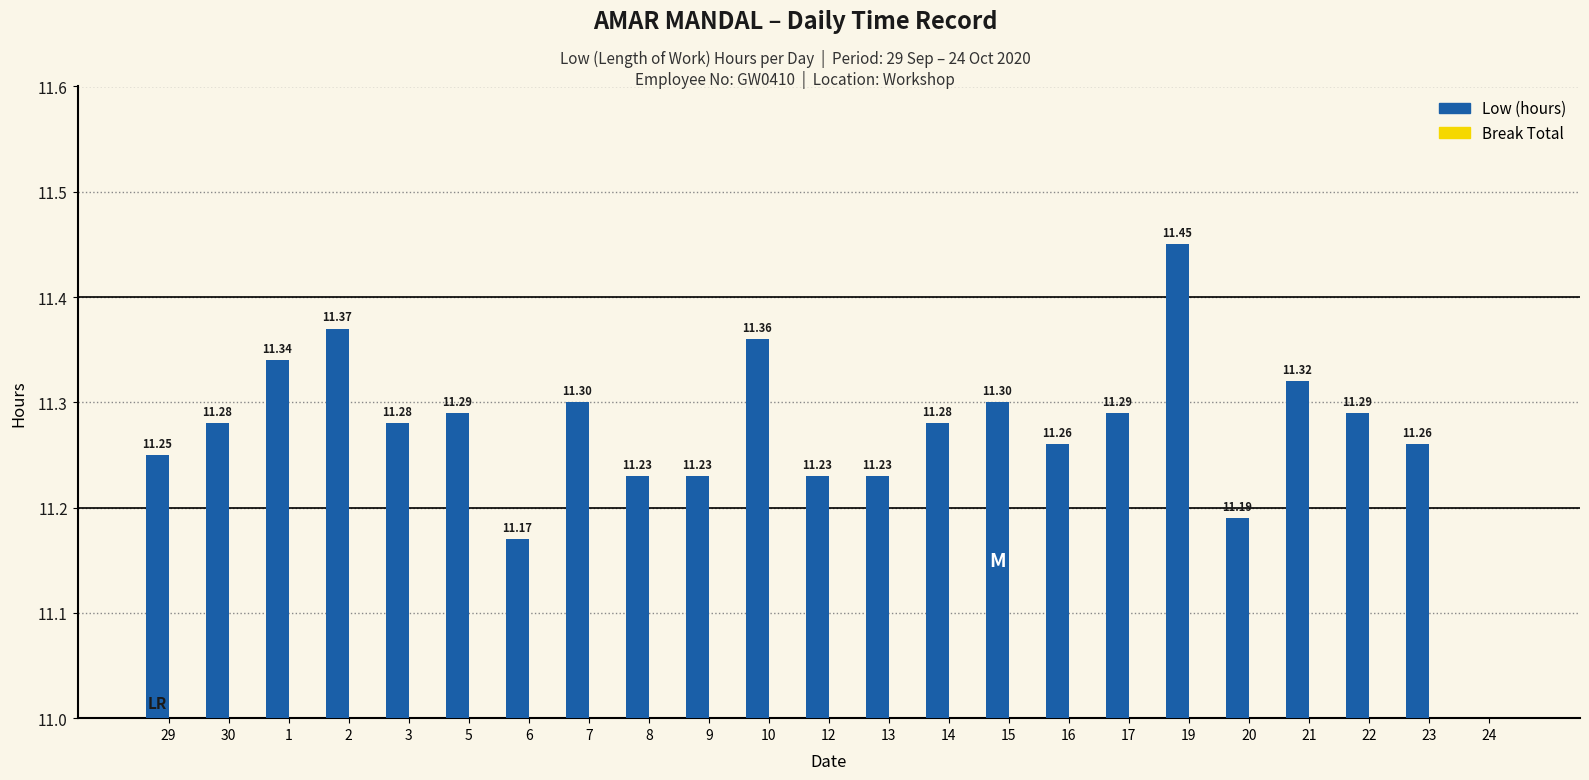

Reading left to right, what are all the values shown in this chart?

Low (hours): 29=11.2	30=11.3	1=11.3	2=11.4	3=11.3	5=11.3	6=11.2	7=11.3	8=11.2	9=11.2	10=11.4	12=11.2	13=11.2	14=11.3	15=11.3	16=11.3	17=11.3	19=11.4	20=11.2	21=11.3	22=11.3	23=11.3	24=0.0
Break Total: 29=0.0	30=0.0	1=0.0	2=0.0	3=0.0	5=0.0	6=0.0	7=0.0	8=0.0	9=0.0	10=0.0	12=0.0	13=0.0	14=0.0	15=0.0	16=0.0	17=0.0	19=0.0	20=0.0	21=0.0	22=0.0	23=0.0	24=0.0